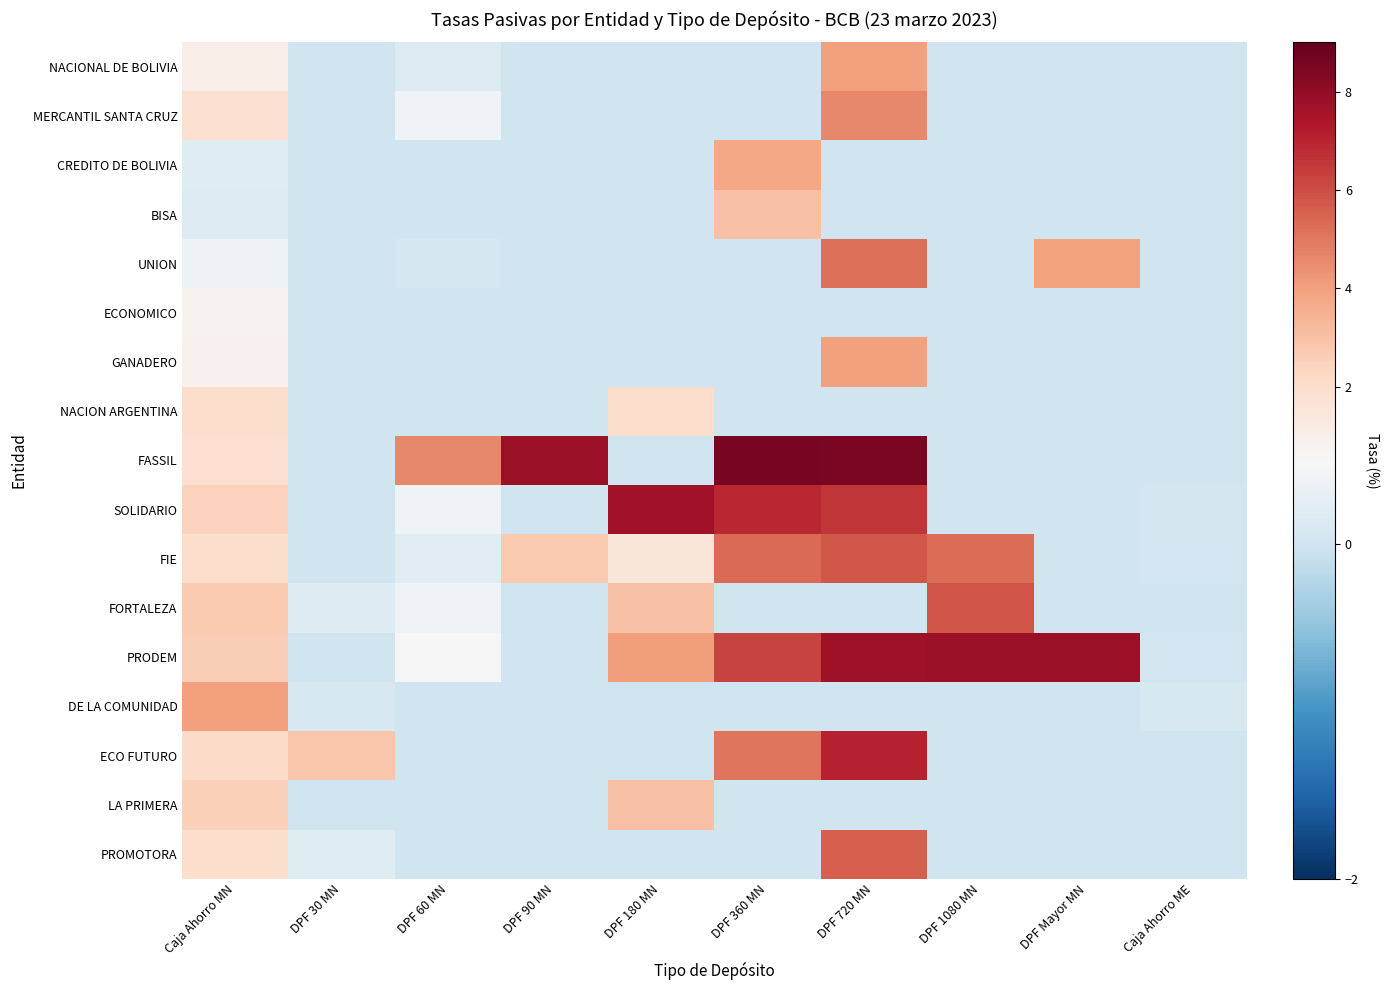

What is the spread (max minus min) of values at DPF 90 MN?

7.8